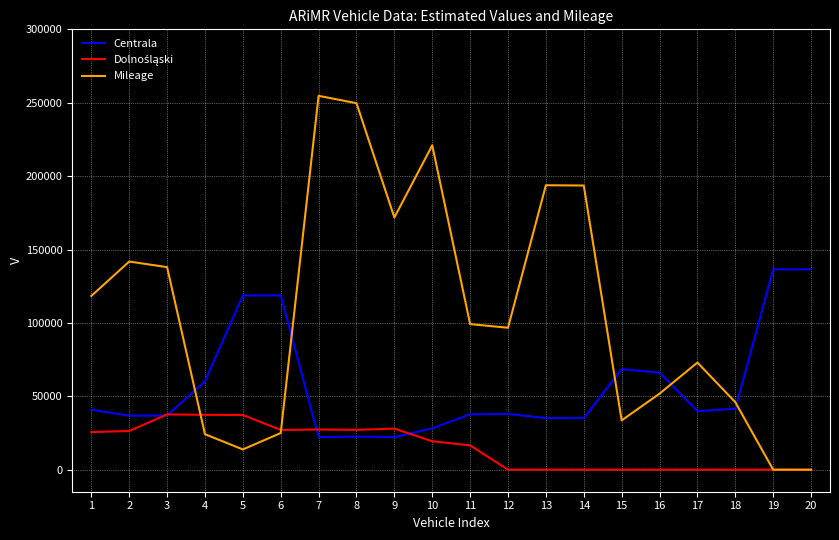

What is the spread (max minus min) of values at 12?

96718